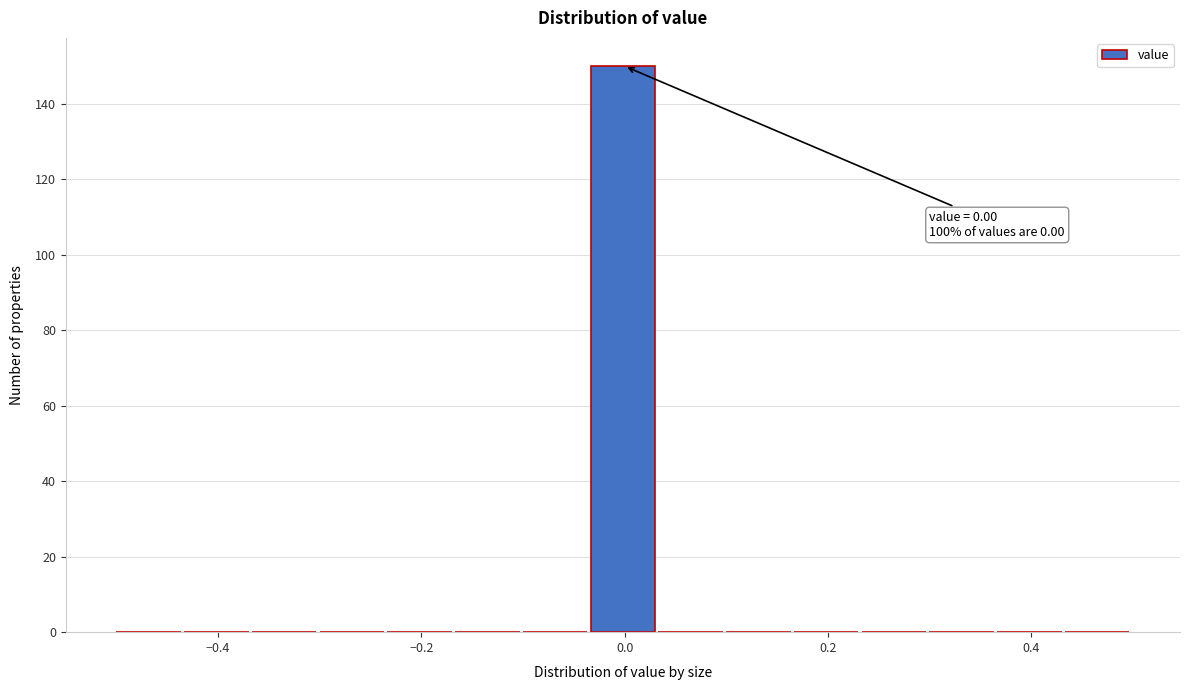

Around what value on the x-axis is the tallest bar? Give the approximate position of its centre, as read against the axis.

0.00